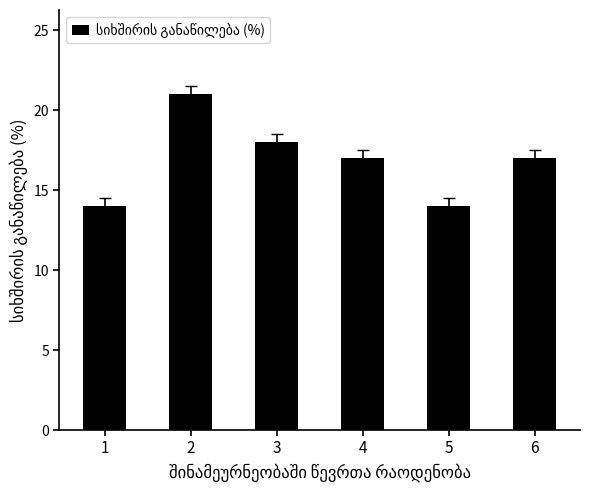

The value at 6 is 17. True or false?

True